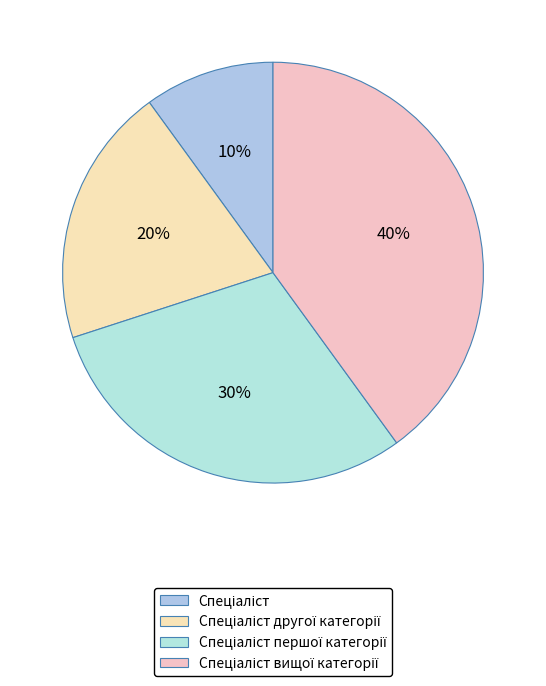

What percentage do Спеціаліст першої категорії and Спеціаліст together represent?

40.0%